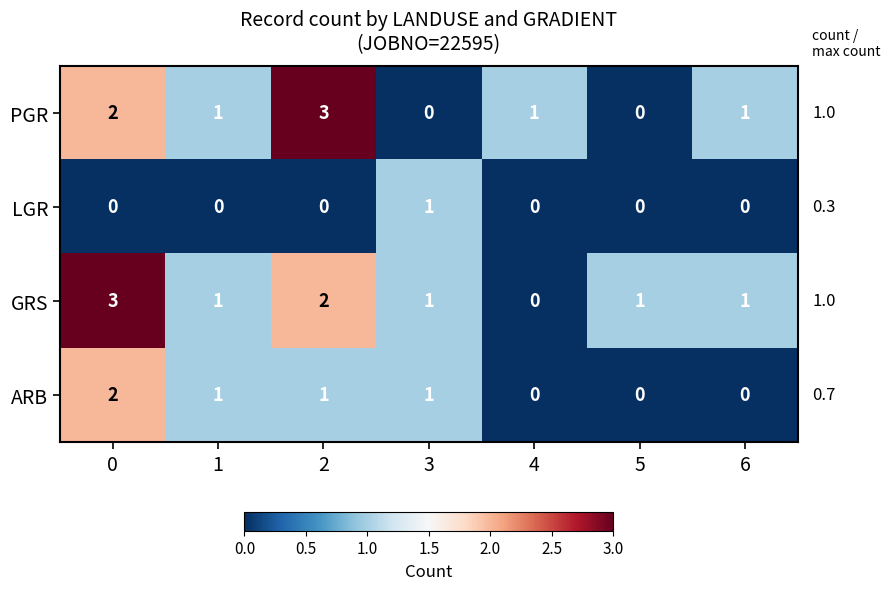

Reading left to right, extract all data points from this chart.

PGR: 0=2	1=1	2=3	3=0	4=1	5=0	6=1
LGR: 0=0	1=0	2=0	3=1	4=0	5=0	6=0
GRS: 0=3	1=1	2=2	3=1	4=0	5=1	6=1
ARB: 0=2	1=1	2=1	3=1	4=0	5=0	6=0